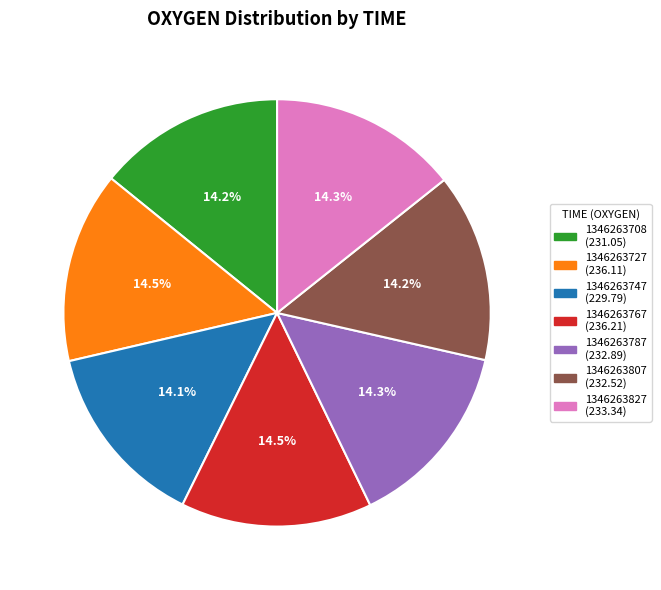

Do 1346263787 and 1346263708 together represent more than half of the pie?

No